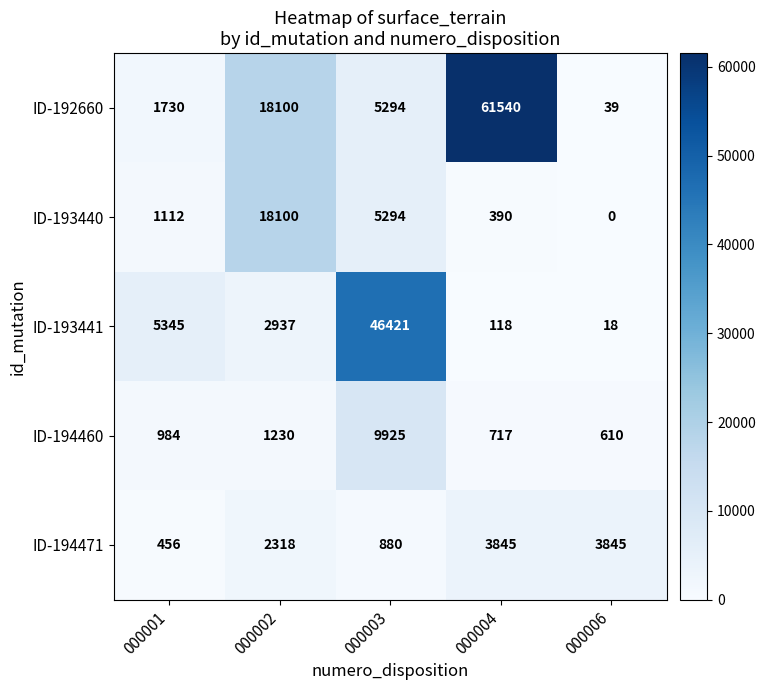

Which series has the largest range (max minus min)?

ID-192660